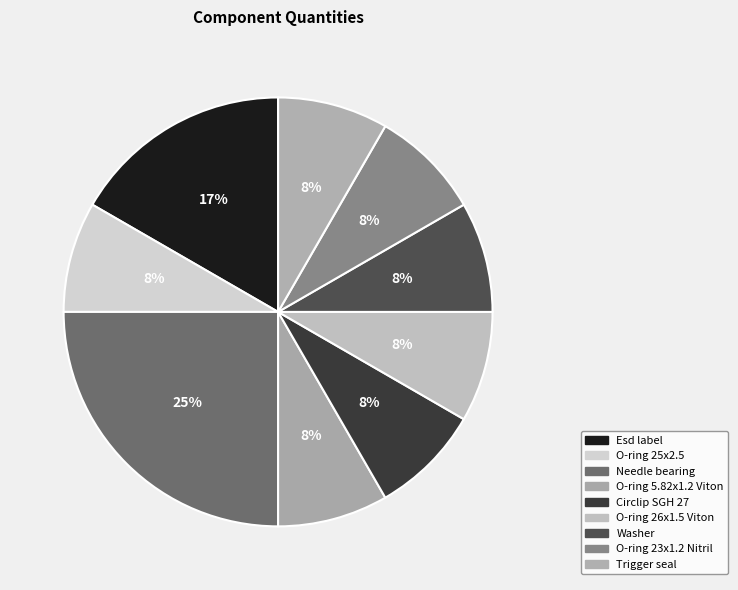

What is the total percentage of O-ring 25x2.5 and Needle bearing?

33.3%